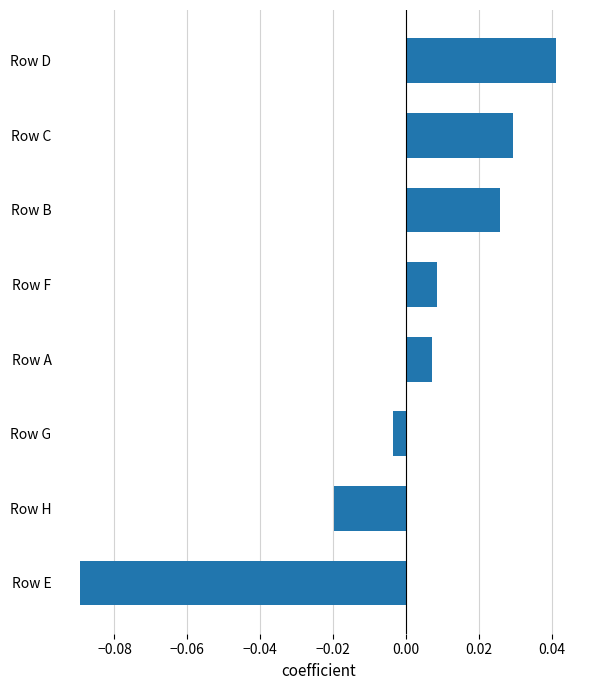

Which has a higher value, Row H or Row D?

Row D